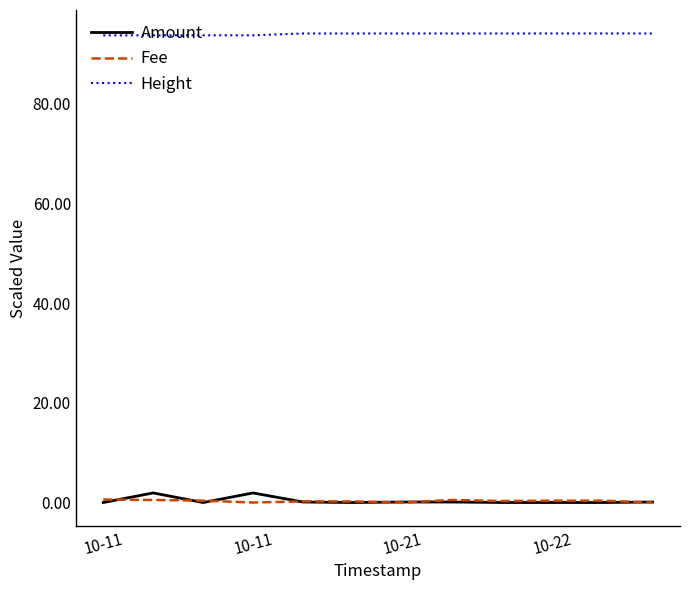

Which series has the largest total across all categories?

Height